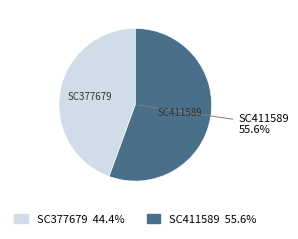

Which category has the smallest portion of the pie?

SC377679